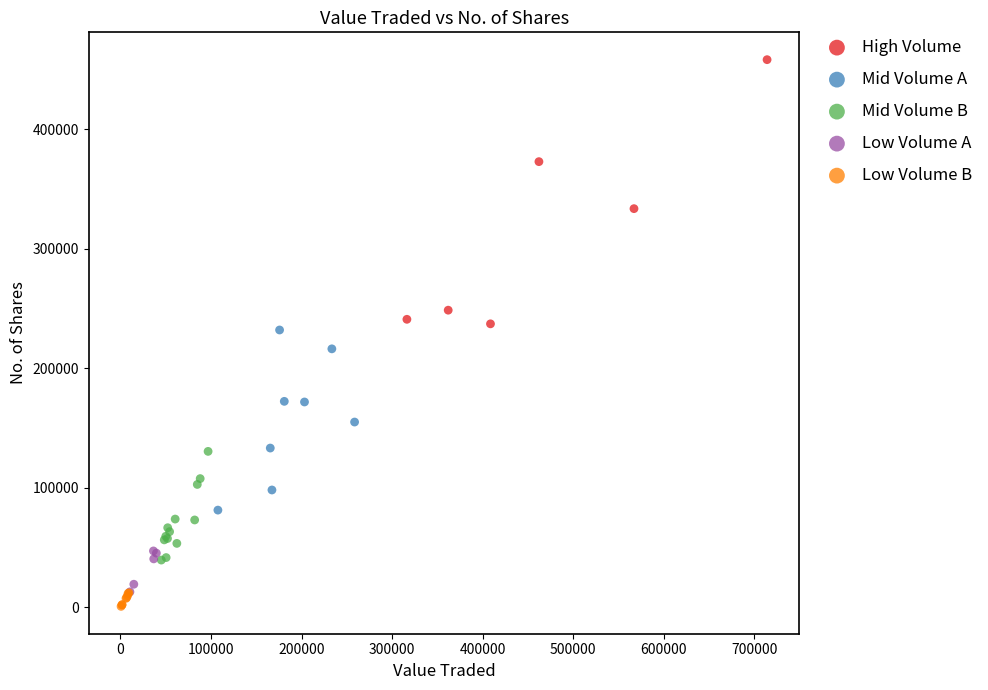

Which series reaches the maximum Y coordinate?

High Volume